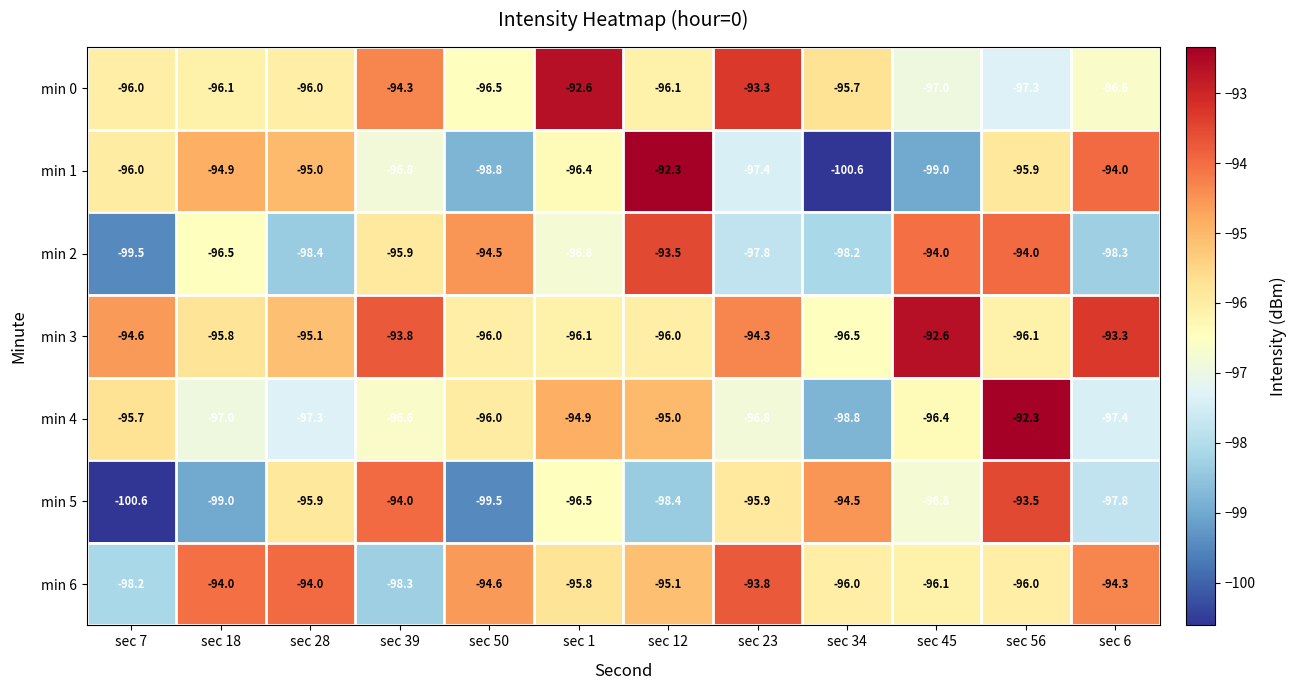

What is the difference between the highest and lowest values at sec 45?

6.4